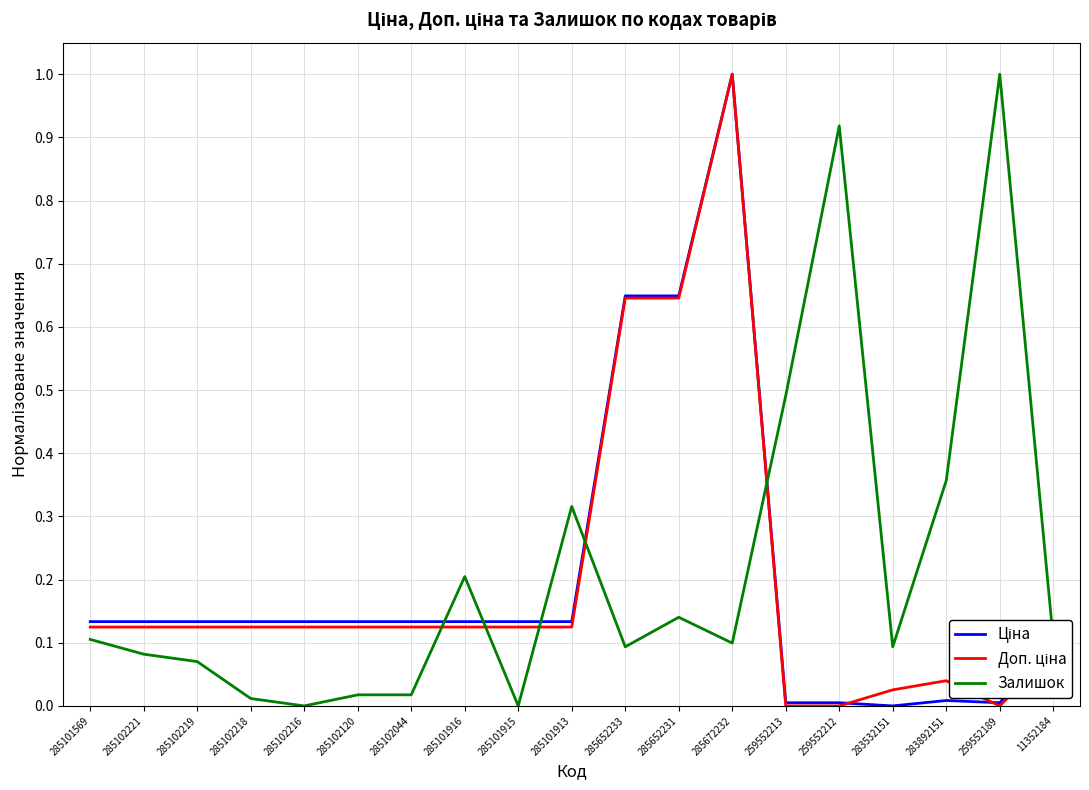

What is the maximum value shown in the chart?

1.0